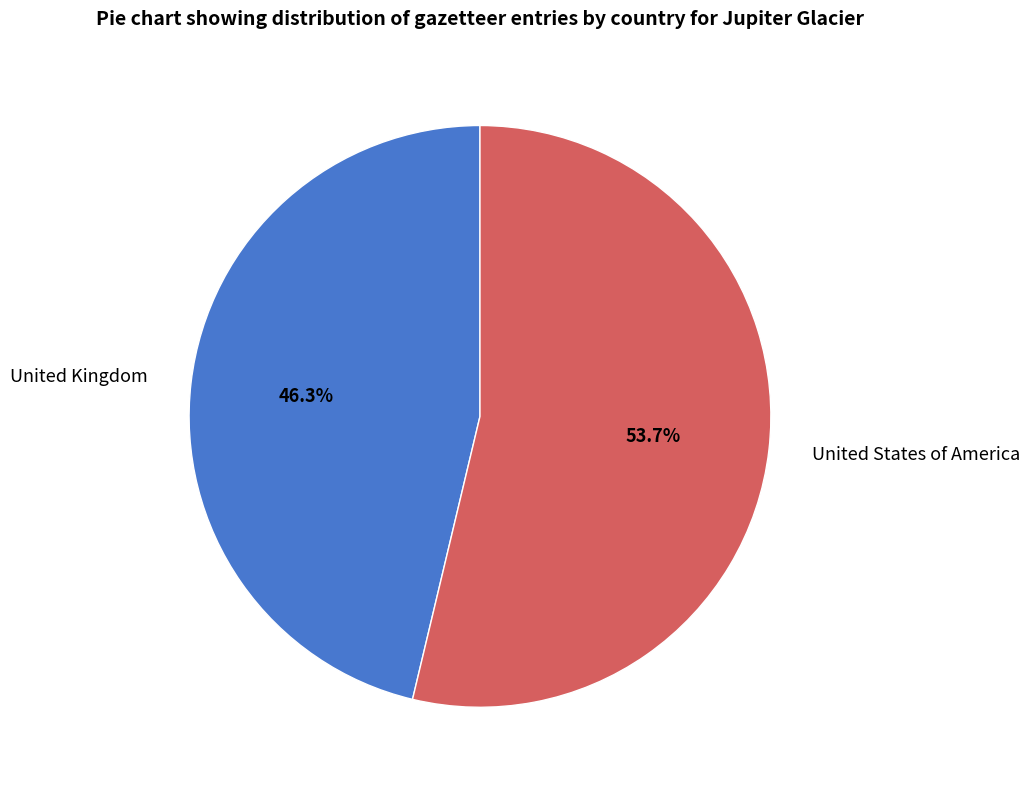

How many segments does this pie chart have?

2